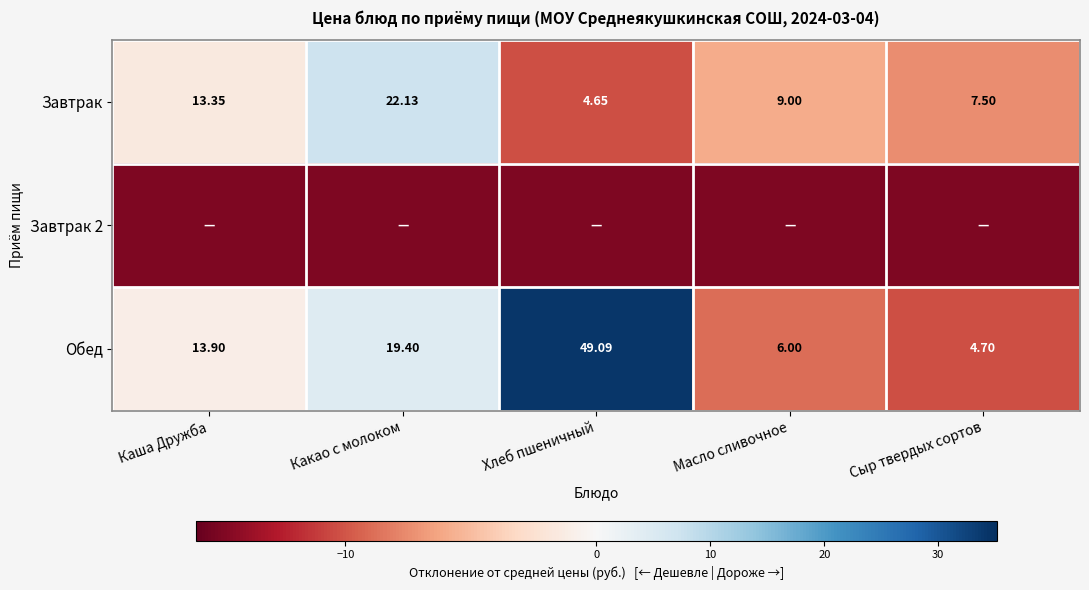

At which label does Обед reach its peak?

Хлеб пшеничный